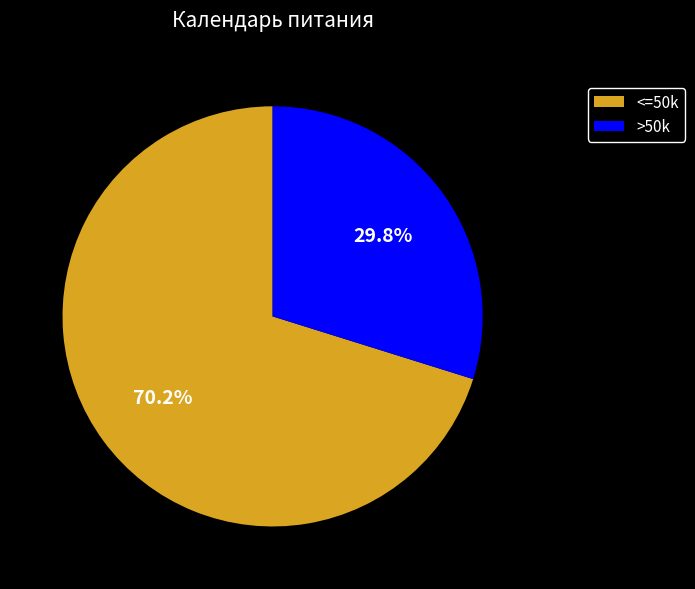

Does <=50k account for over 50% of the chart?

Yes